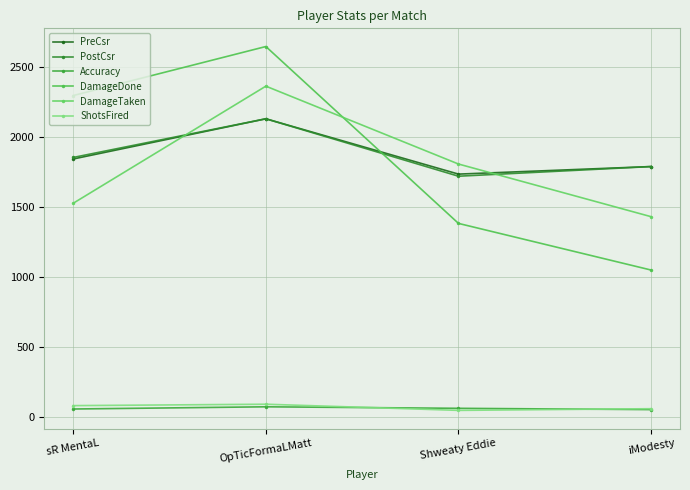

What is the label of the 4th point from the left?

iModesty